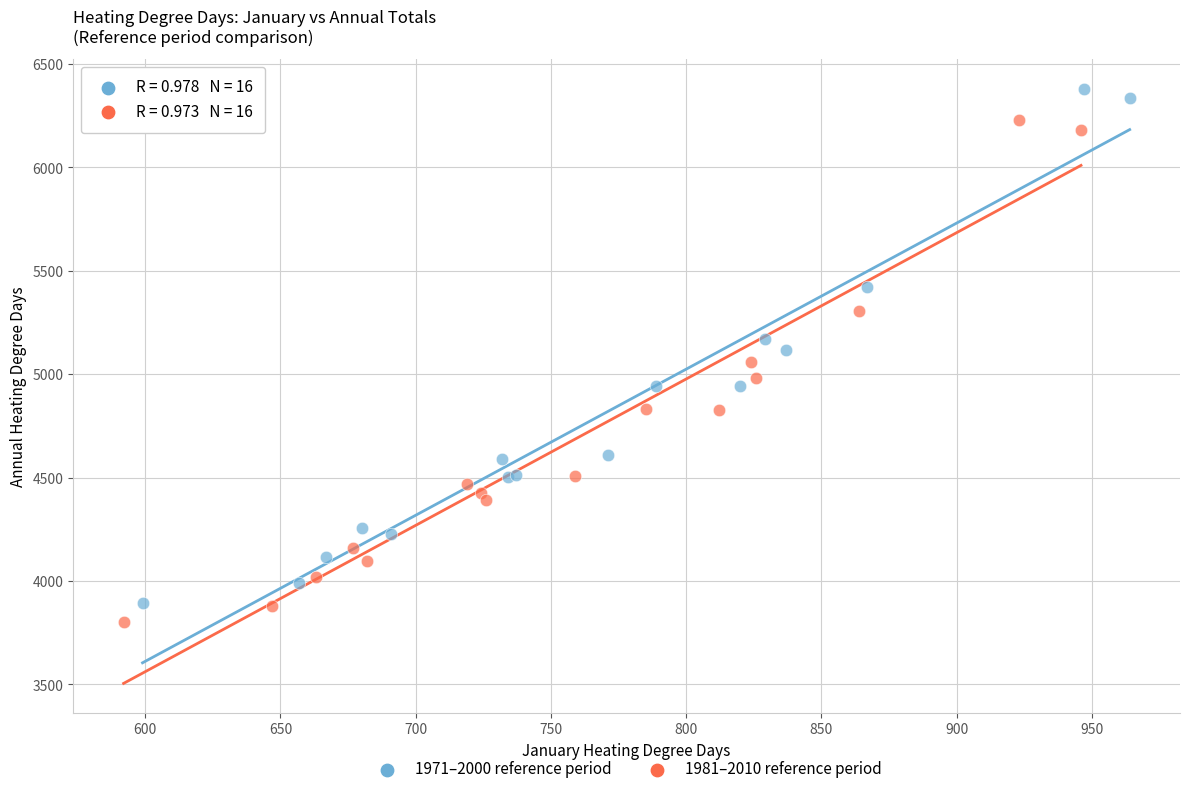

Which series has the widest spread of Y values?

1971–2000 reference period